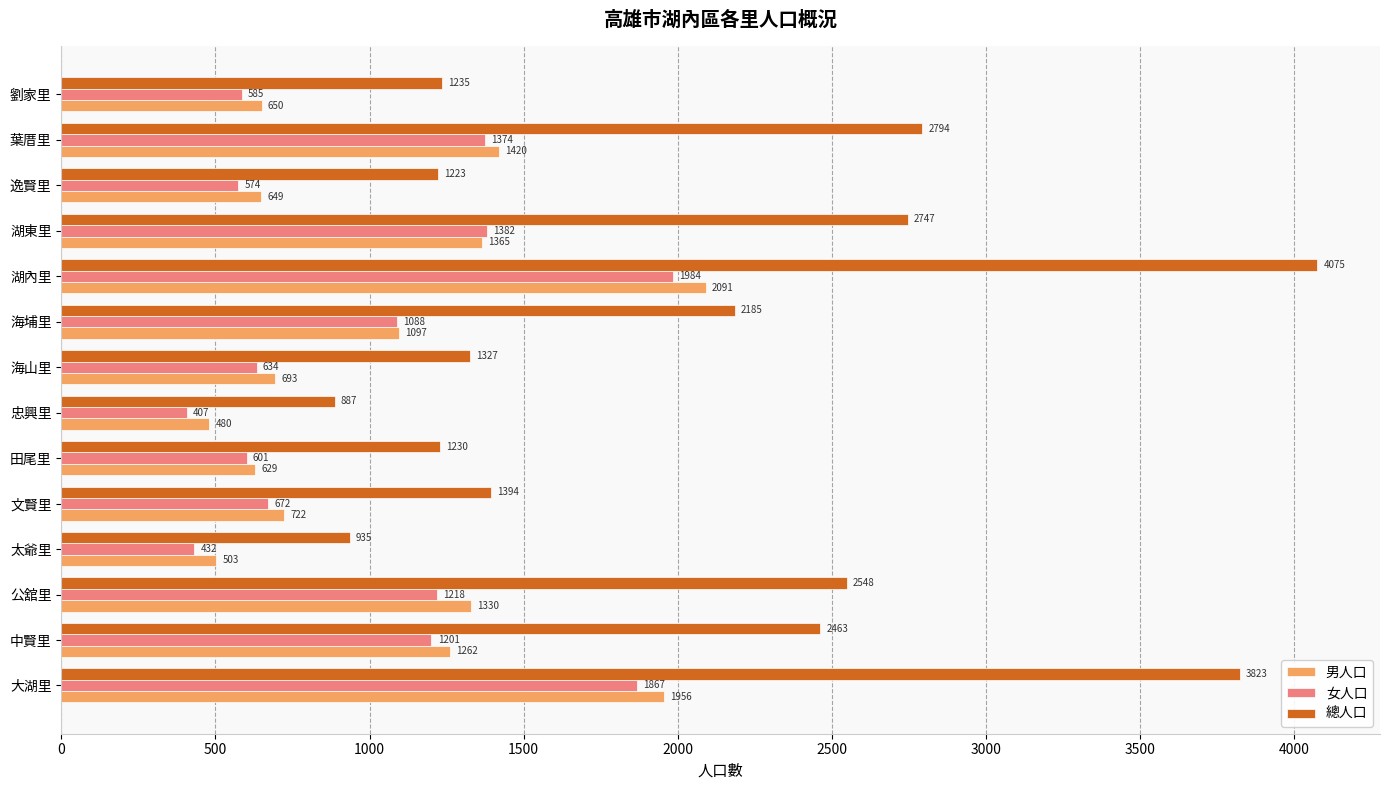

The 女人口 series shows 910 at 逸賢里. True or false?

False